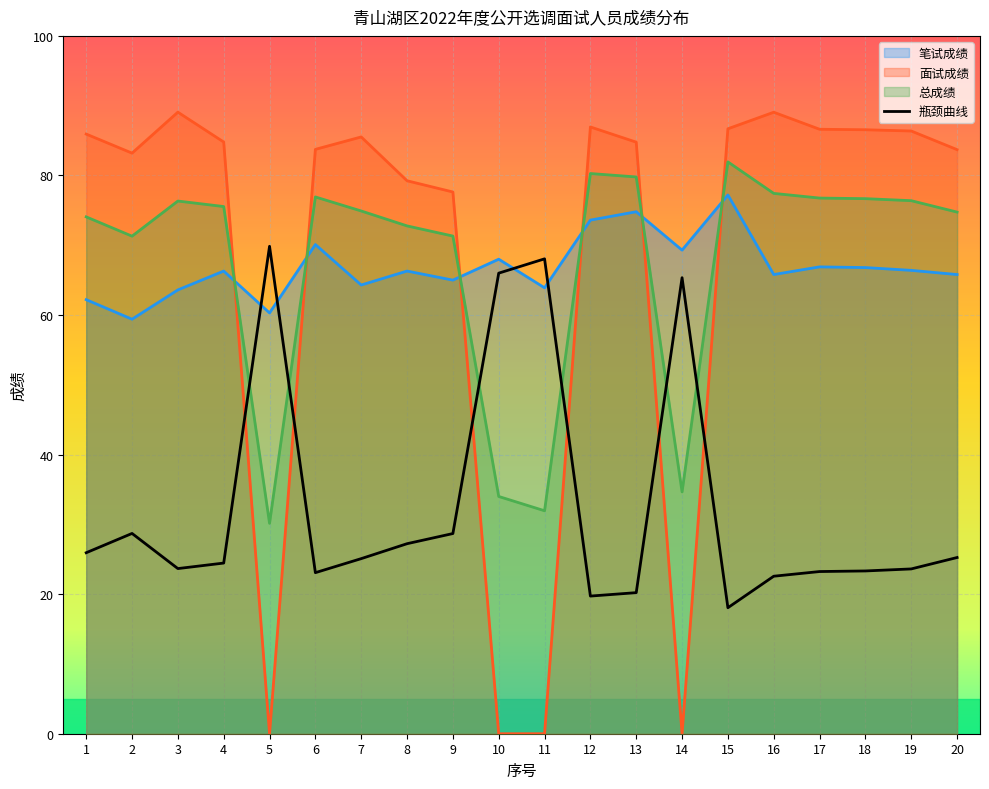

Which category has the lowest value across all series?

5